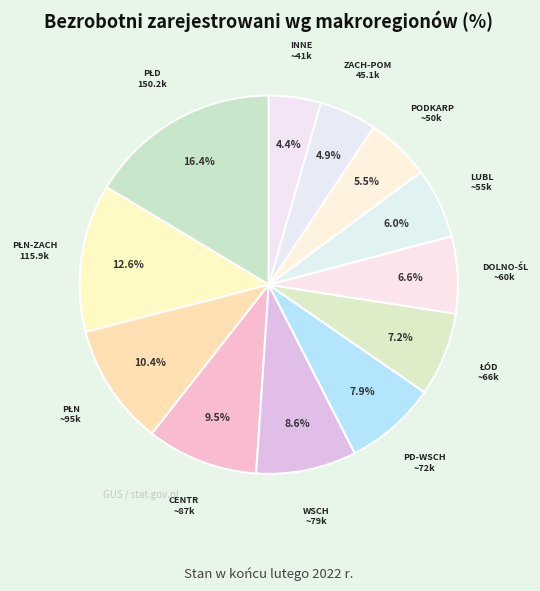

How many slices are in this pie chart?

12